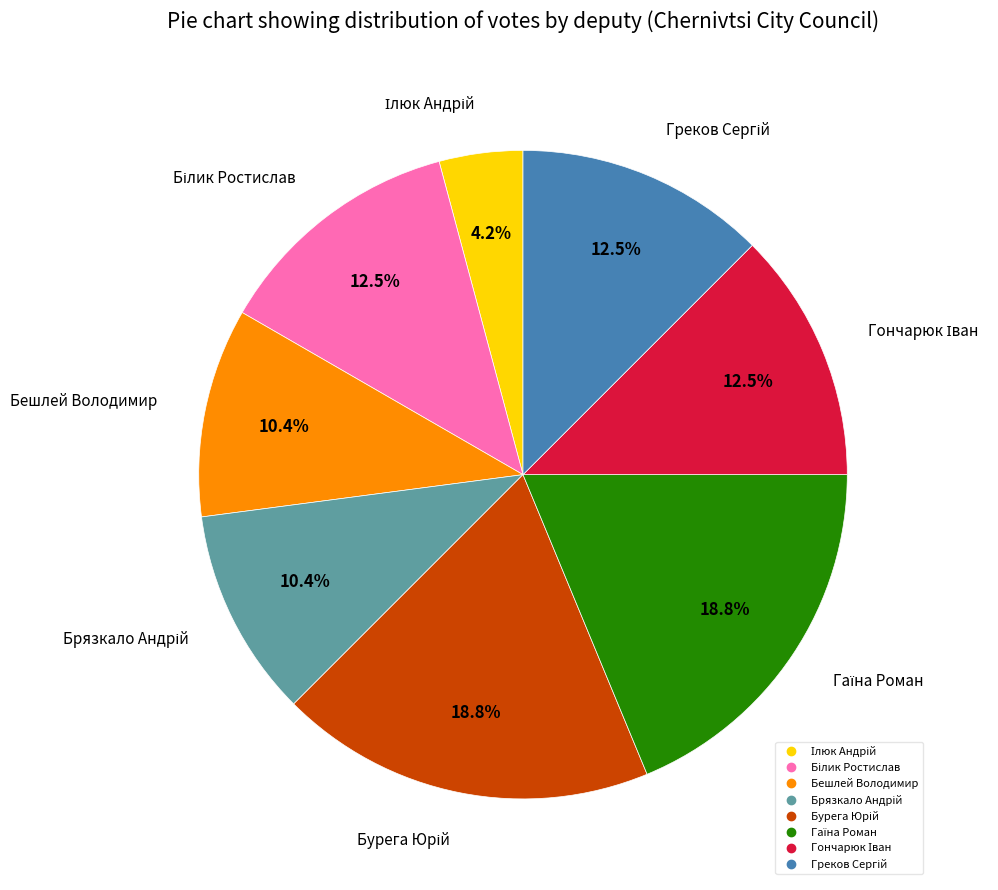

How many segments does this pie chart have?

8